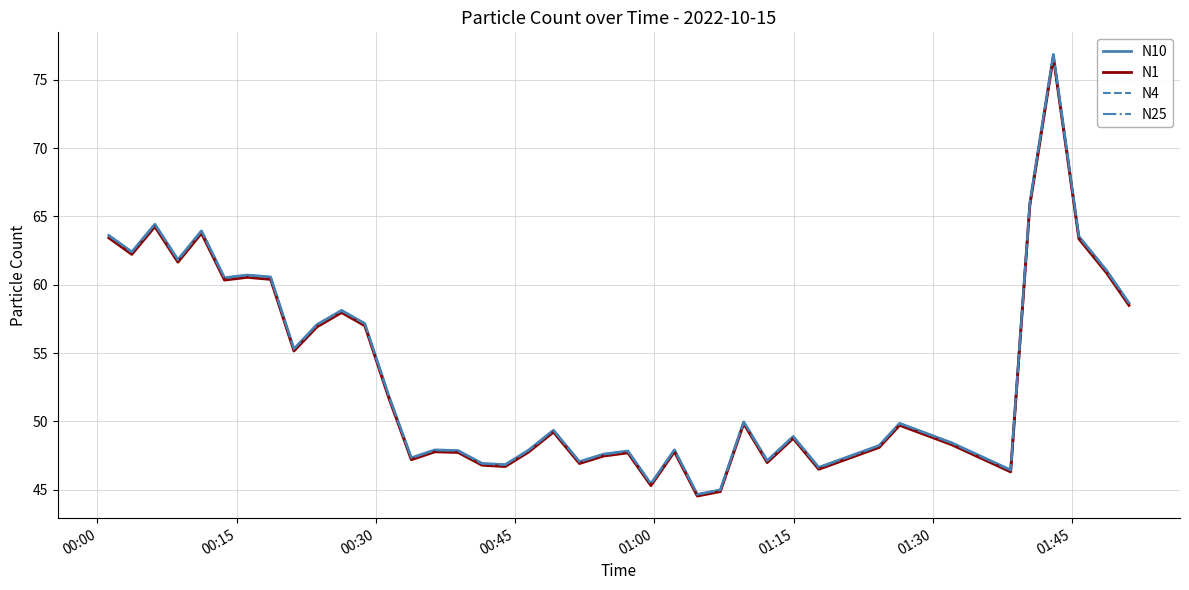

What is the sum of all N1 values?

2142.7